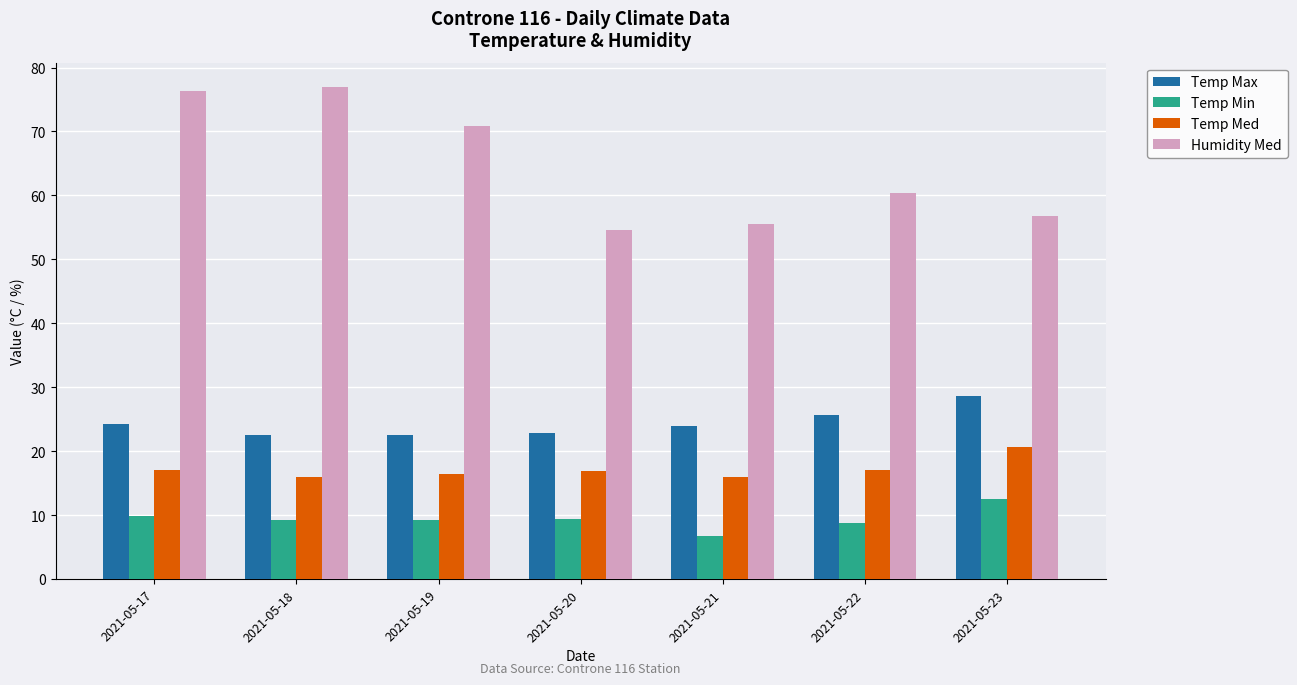

List the series in order of their peak value, lowest first.

Temp Min, Temp Med, Temp Max, Humidity Med